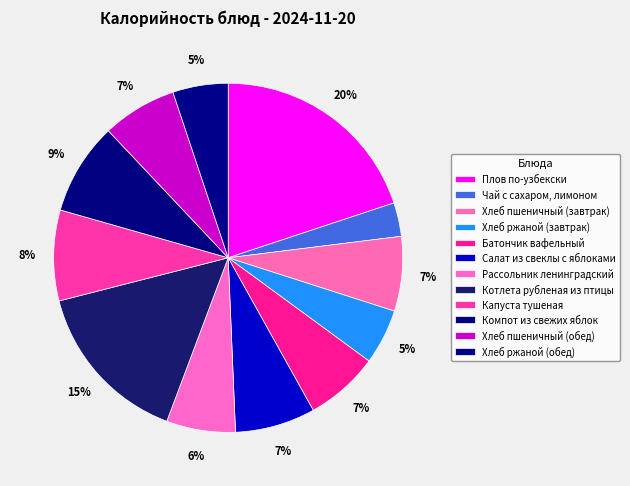

How many segments does this pie chart have?

12